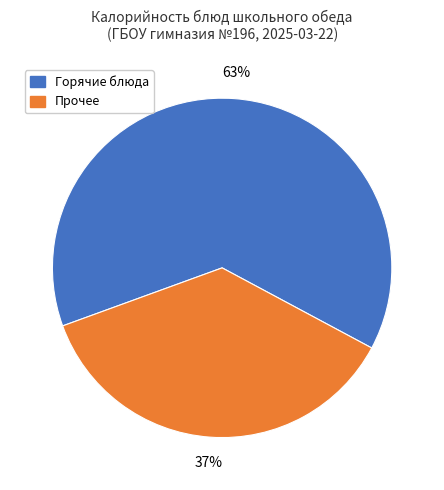

Rank the categories by value from lowest to highest.

Прочее, Горячие блюда